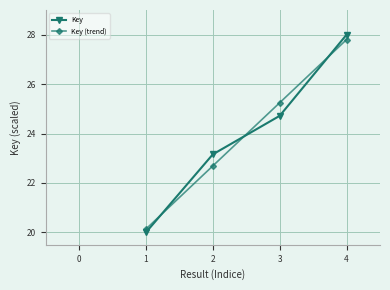

After their last crossing, which series has the higher values: Key (trend) or Key?

Key